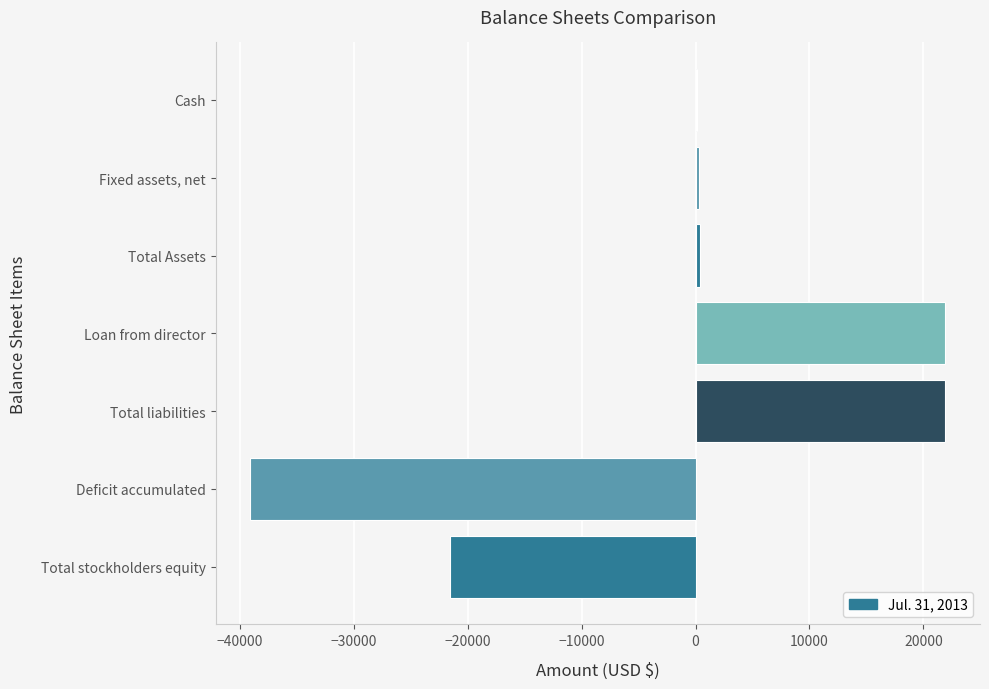

True or false: the data shows -21537 at Total stockholders equity.

True